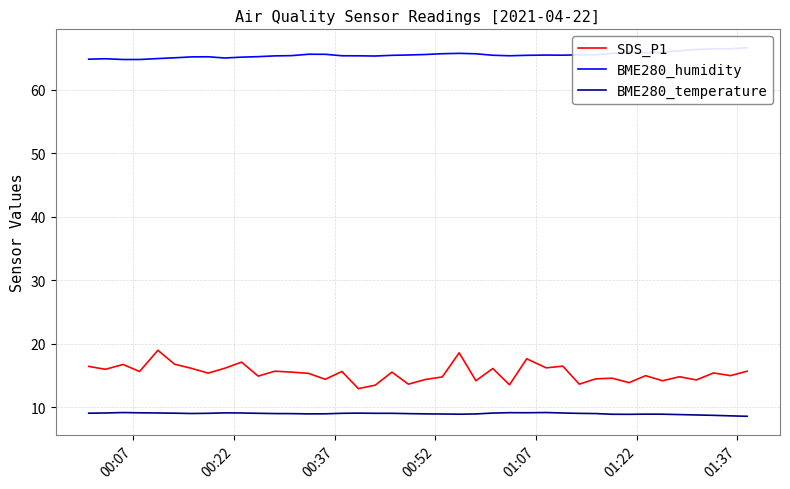

True or false: BME280_temperature has more than 2 points higher than both neighbors.

True